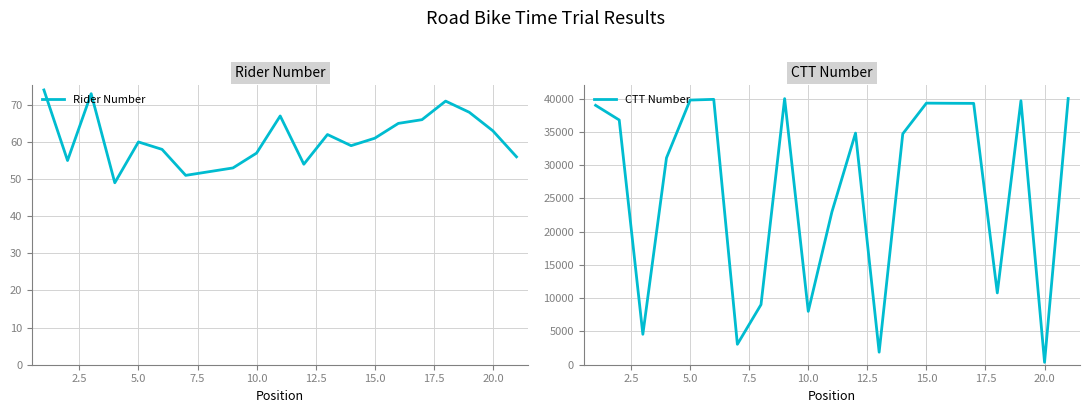

True or false: Rider Number has a value of 60 at 5.0.

True